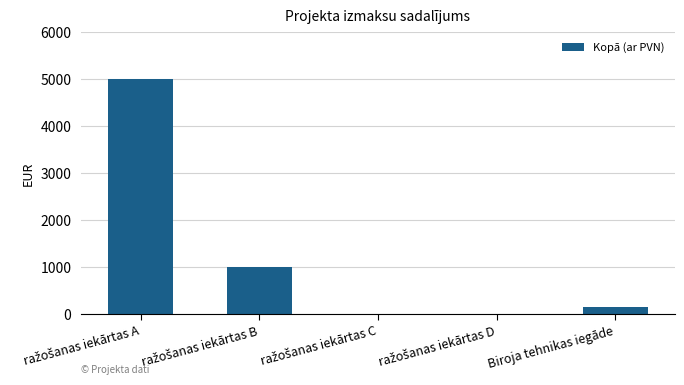

What is the sum of all values?

6150